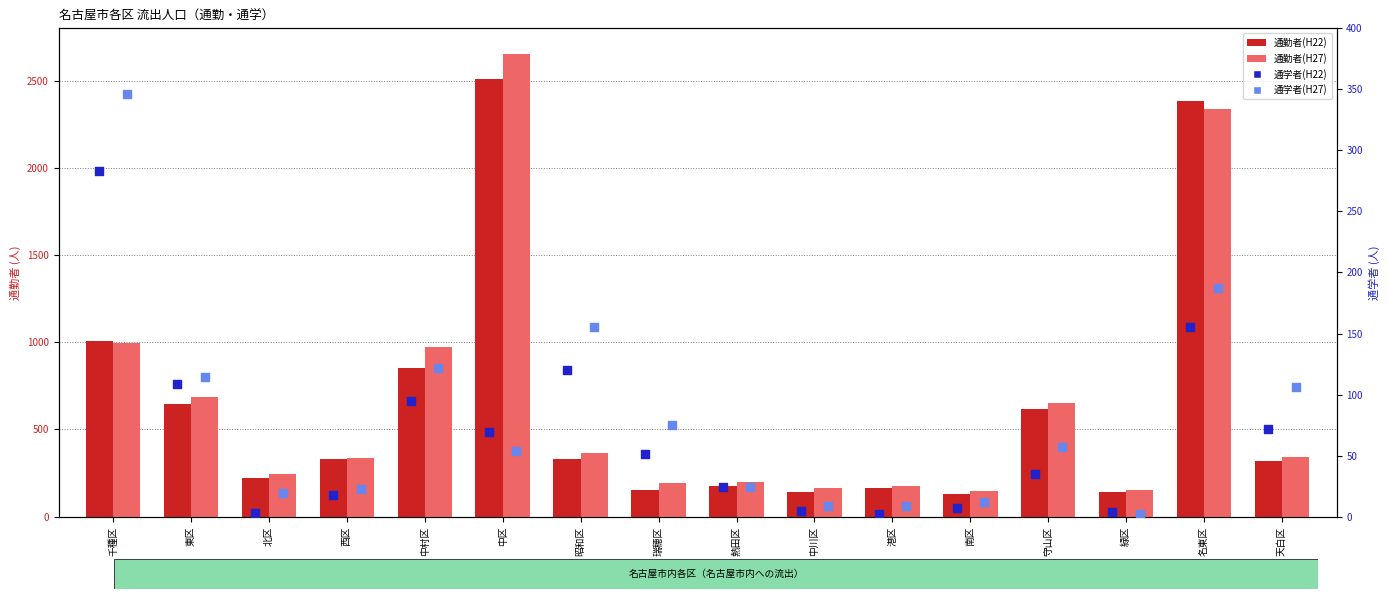

Is the value of 通学者(H22) at 北区 greater than the value of 通勤者(H22) at 東区?

No